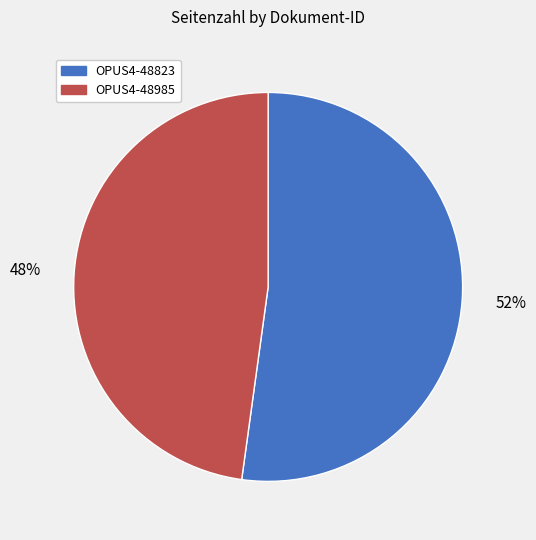

True or false: OPUS4-48823 accounts for 52% of the total.

True